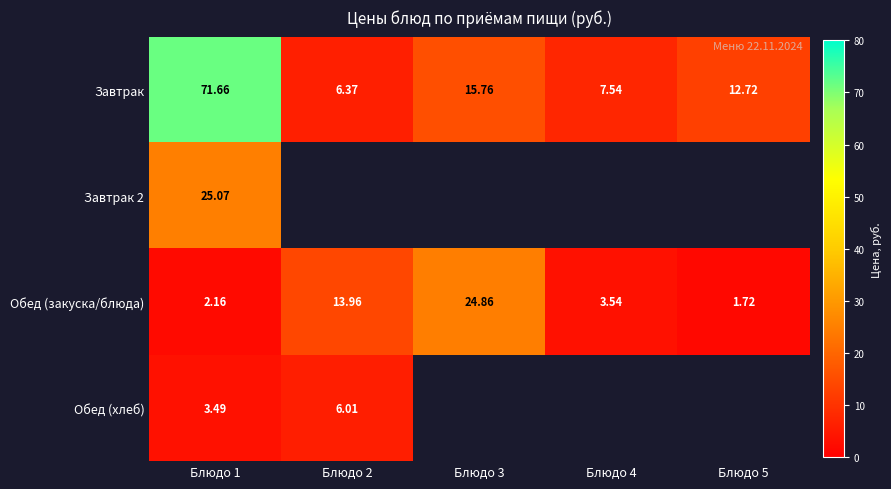

At how many categories does at least one series exceed 56?

1